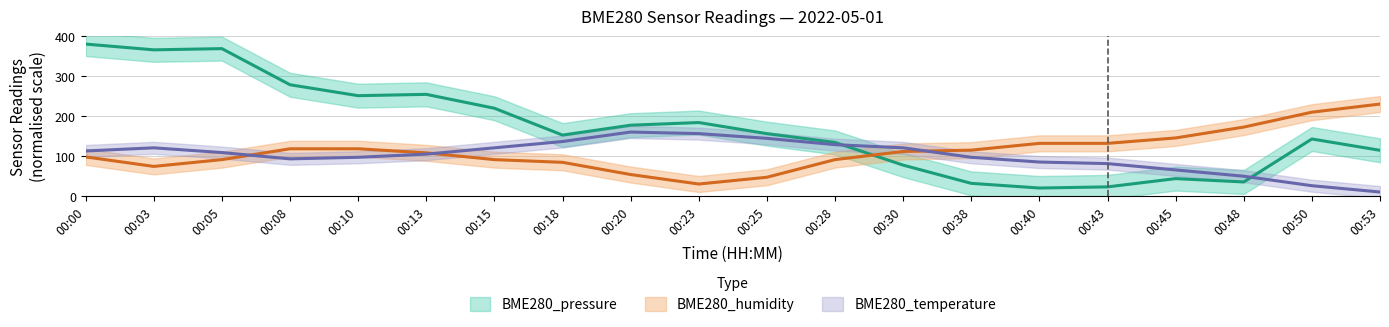

How many distinct data groups are displayed?

3